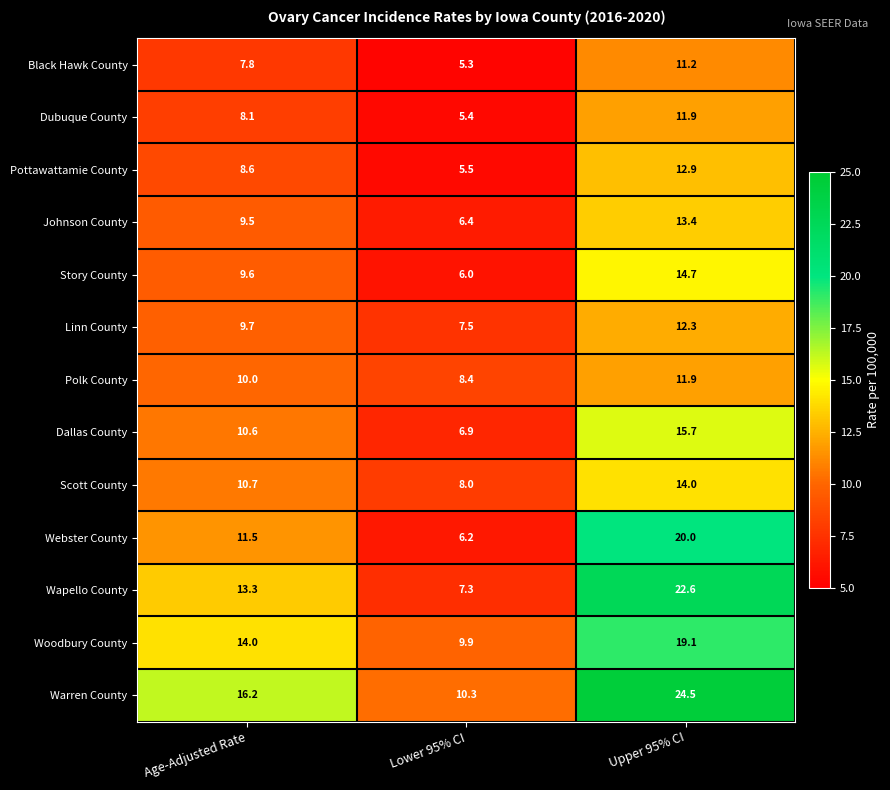

At how many categories does at least one series exceed 14?

2